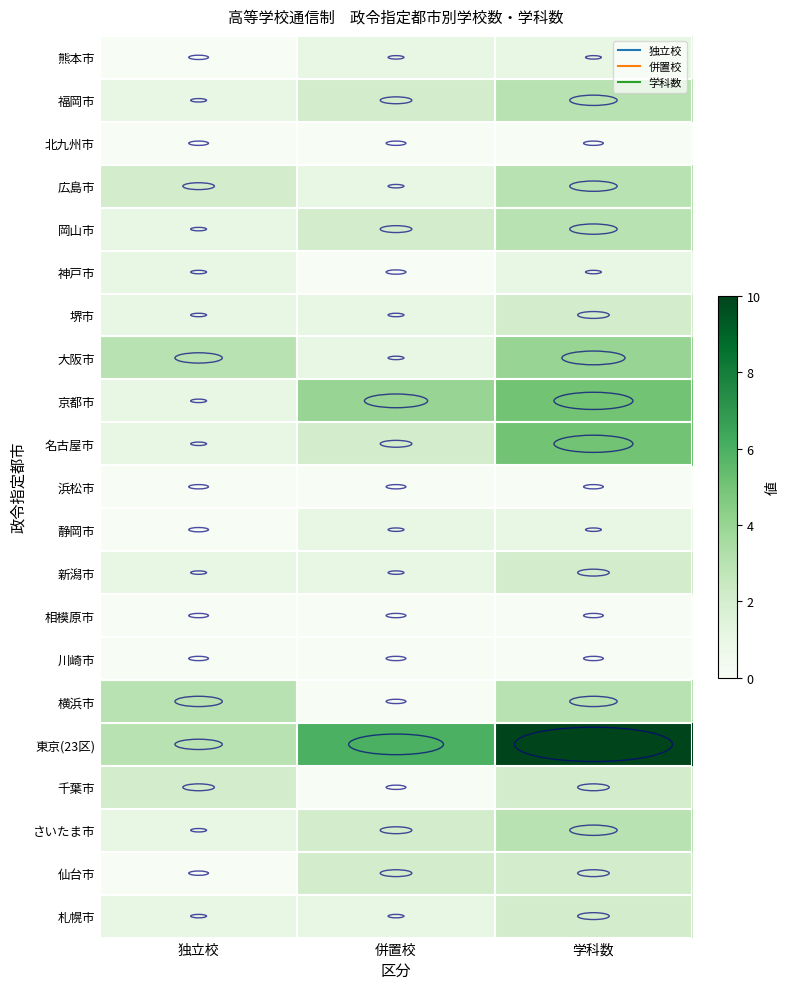

What is the total value across all series at 併置校?

27